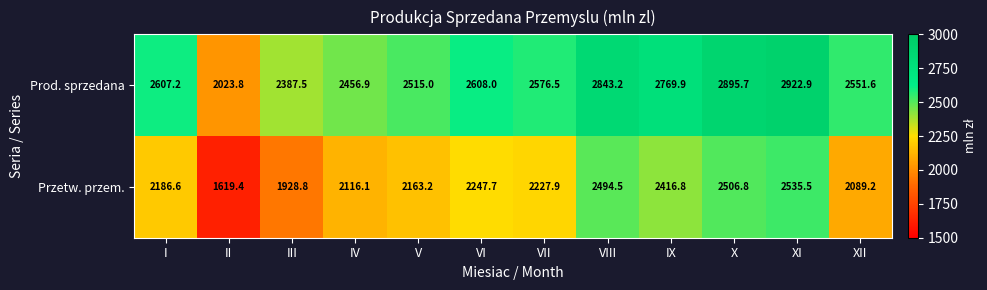

Where does the Prod. sprzedana series first go above 2607?

I